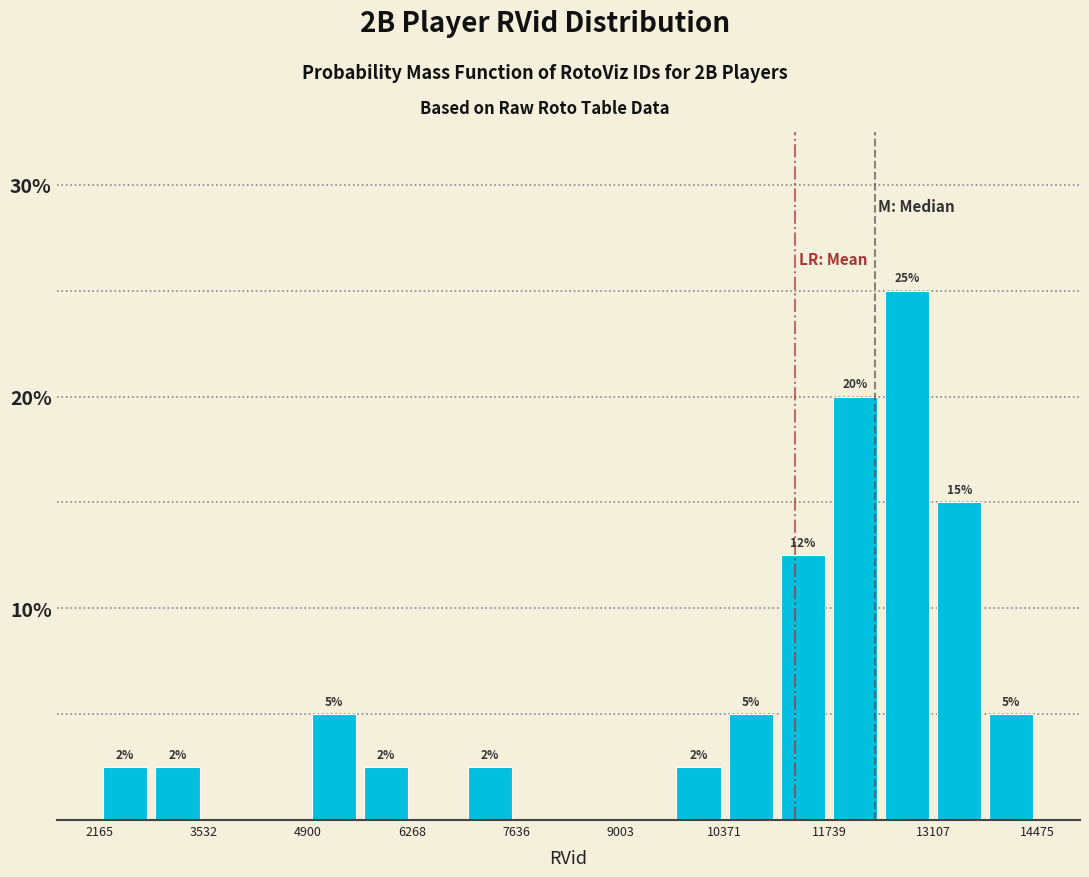

Read against the x-axis, roughly where is the centre of the tallest bar?

12800